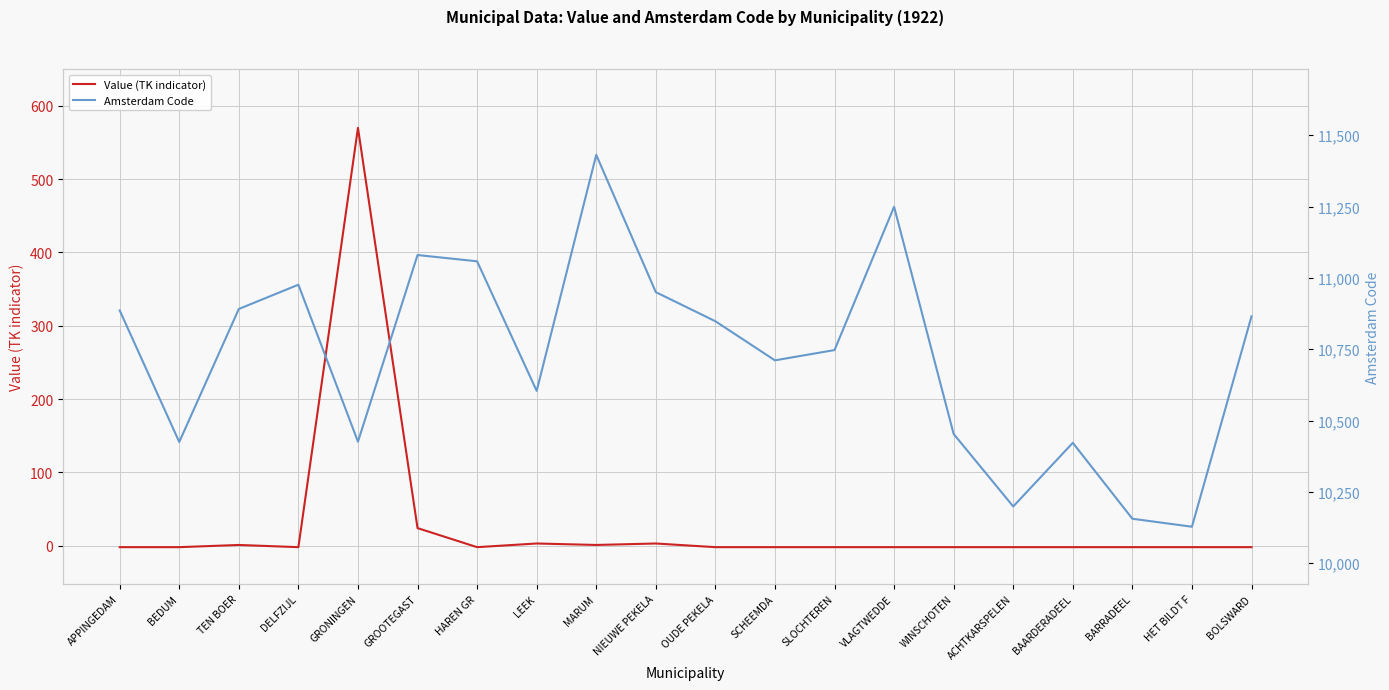

Between TEN BOER and LEEK, which series saw the biggest shift?

Amsterdam Code